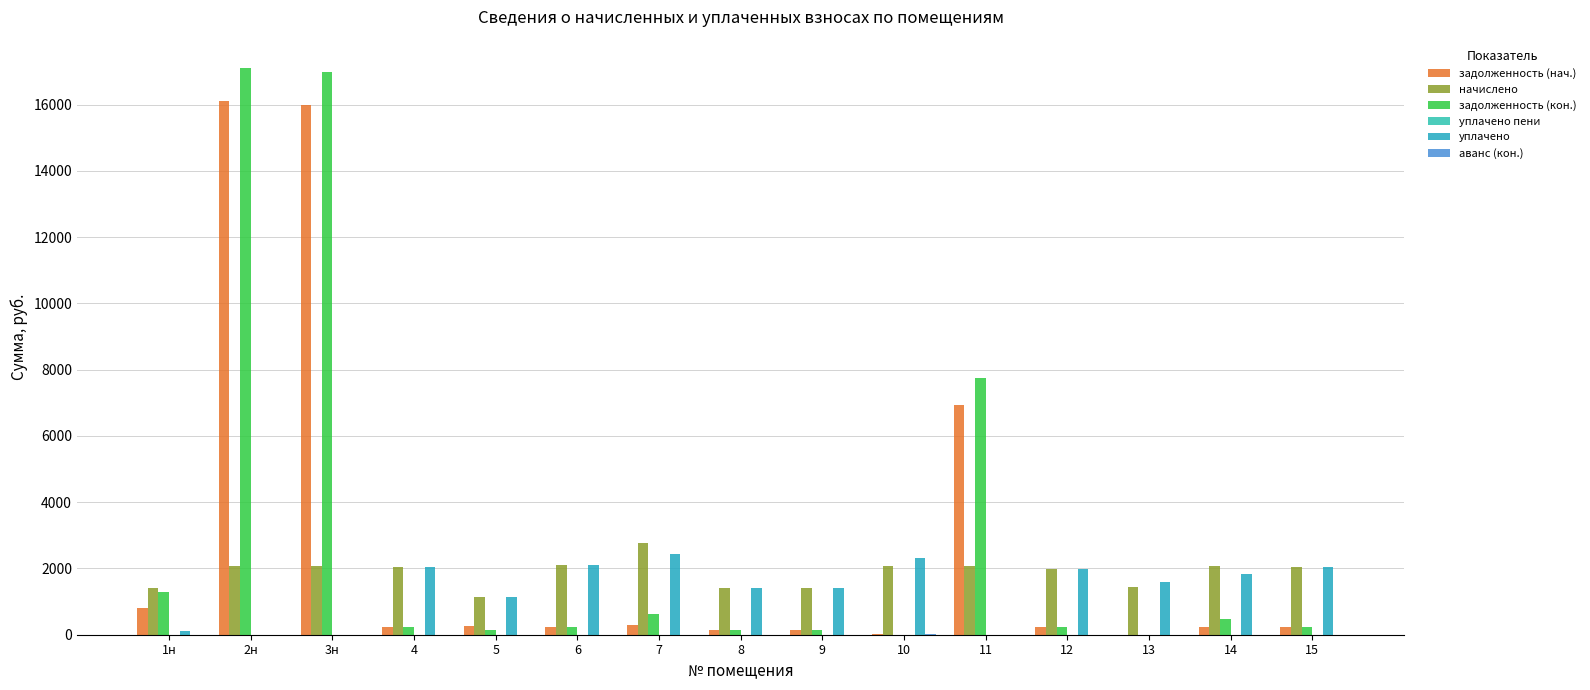

What is the label of the 4th bar from the left?

4